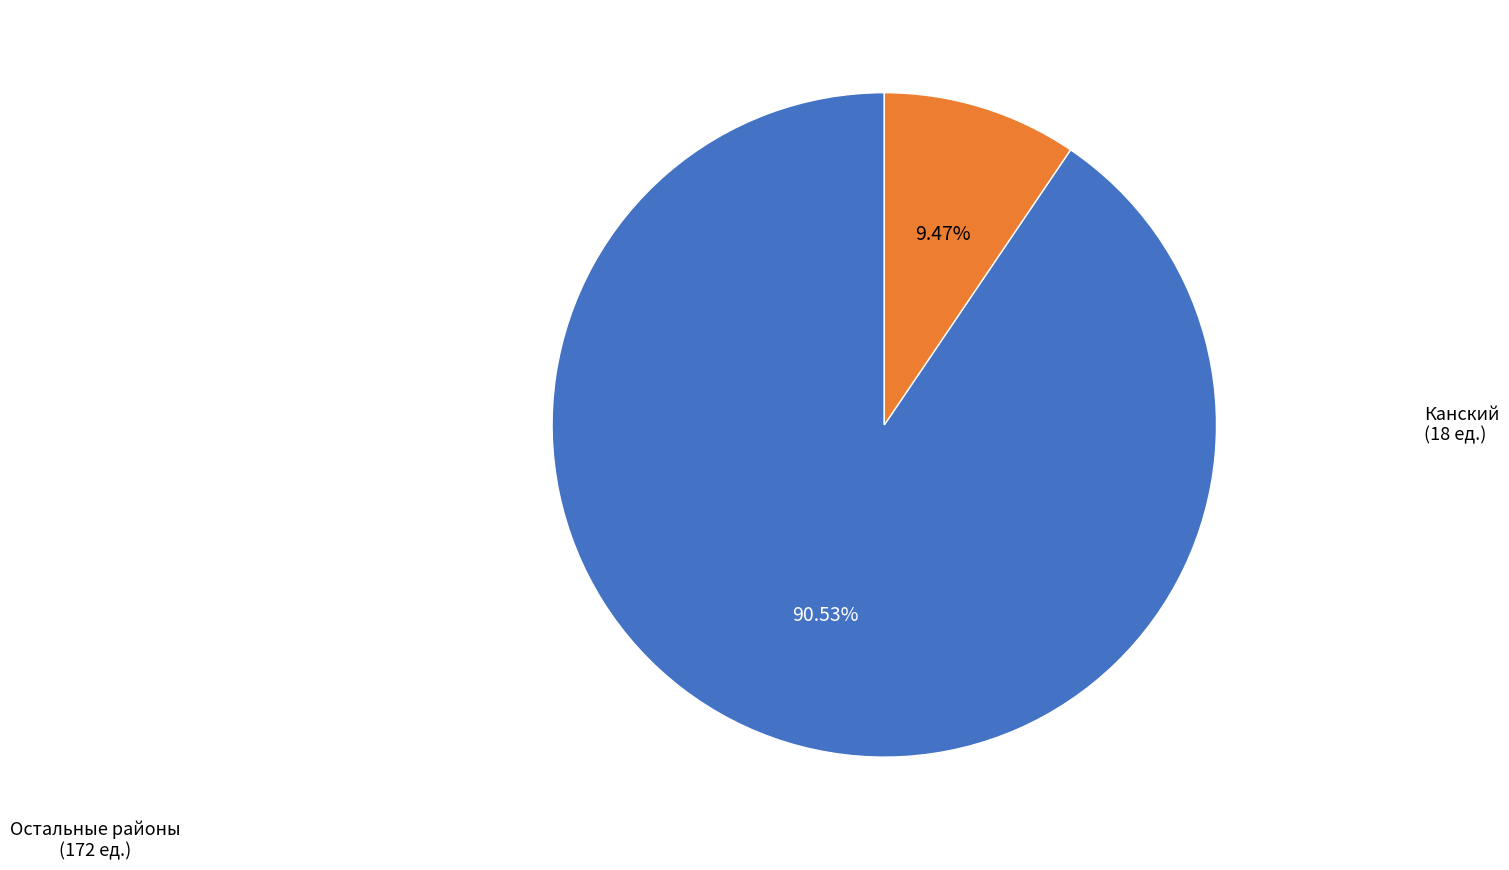

Count the number of slices in the pie.

2